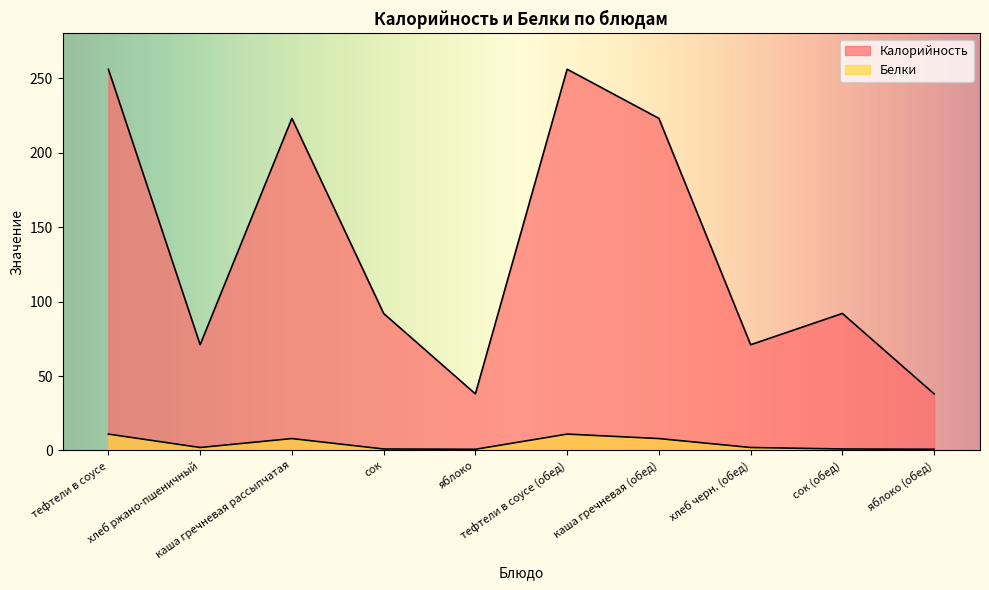

Which series has the largest total across all categories?

Калорийность